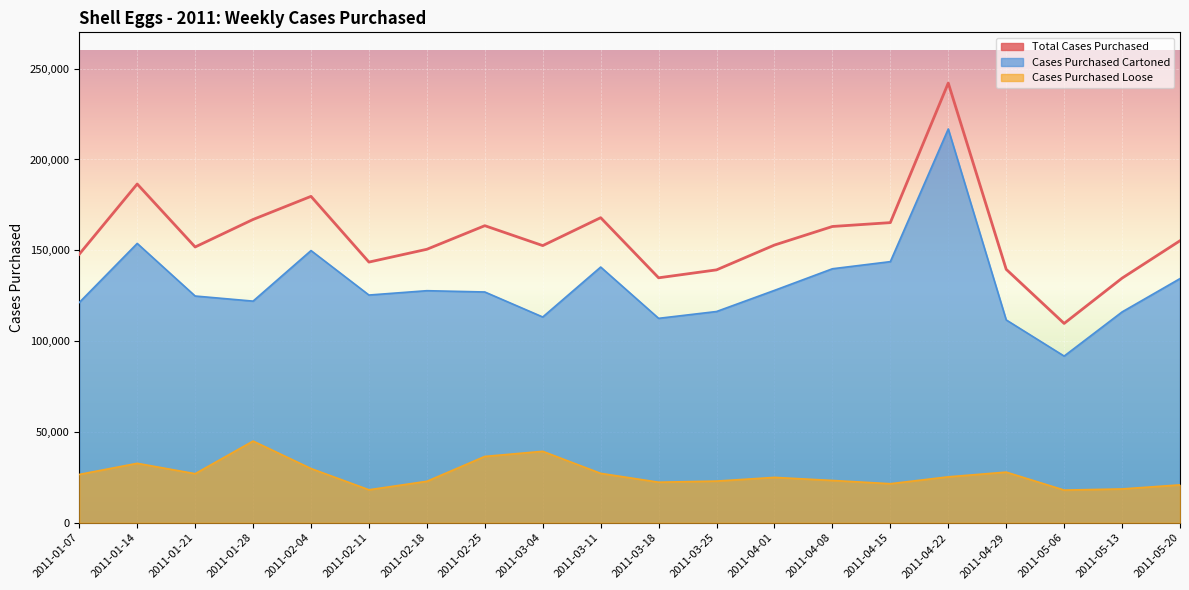

True or false: Cases Purchased Cartoned and Total Cases Purchased cross at least once.

False